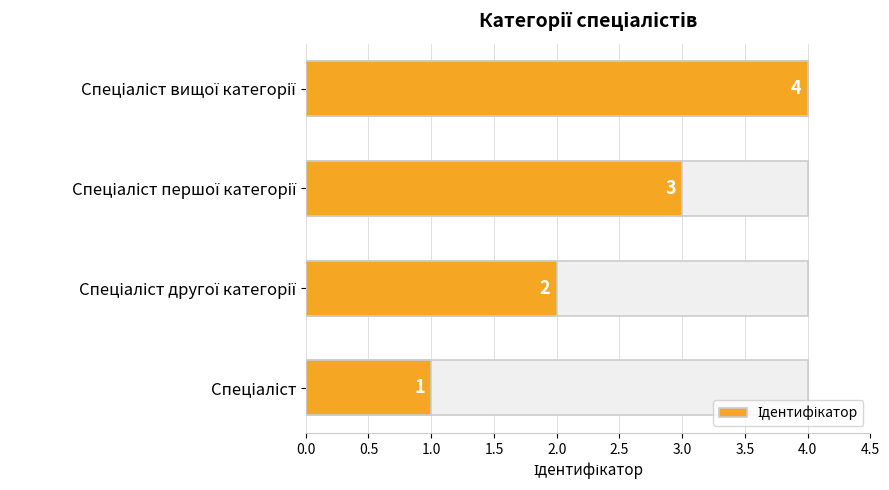

Is it true that the value at Спеціаліст is 1?

True